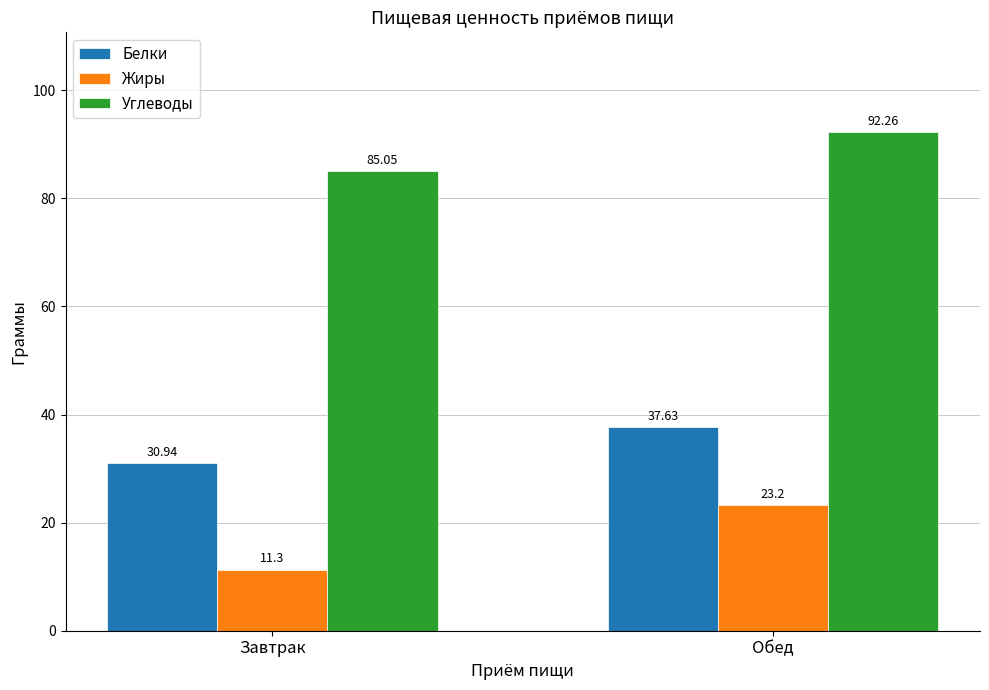

At which label does Жиры first exceed 23?

Обед